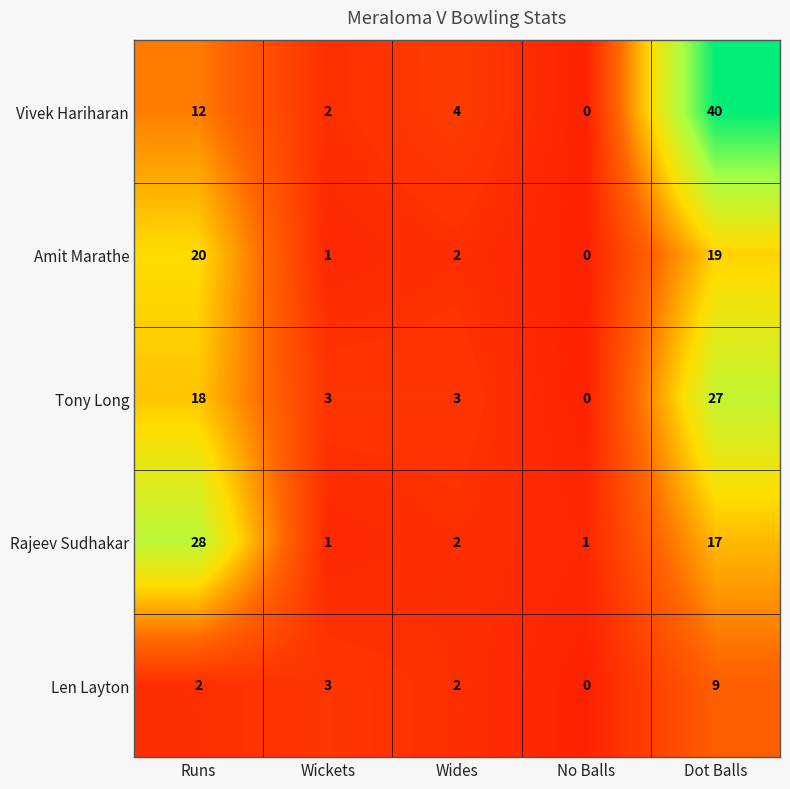

What is the sum of all Vivek Hariharan values?

58